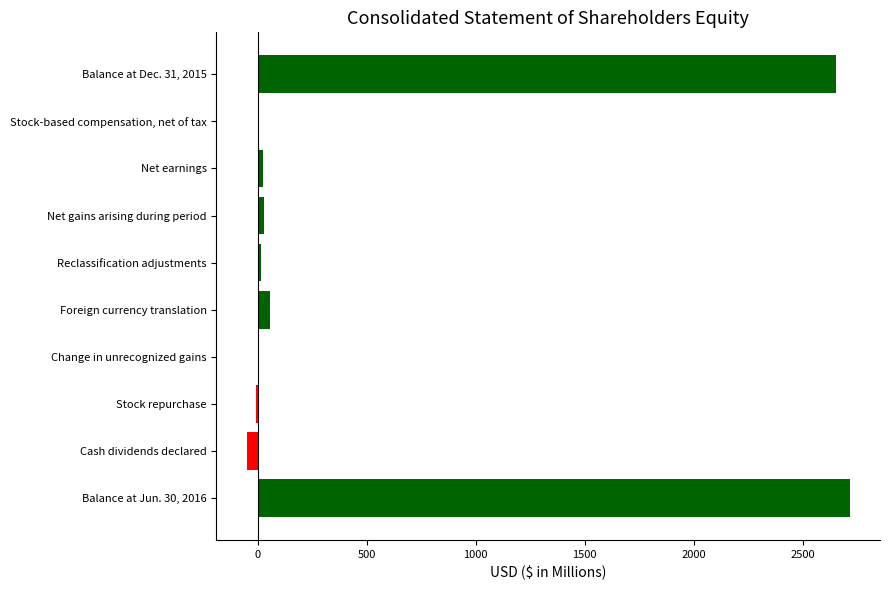

Which category has the highest value across all series?

Balance at Jun. 30, 2016